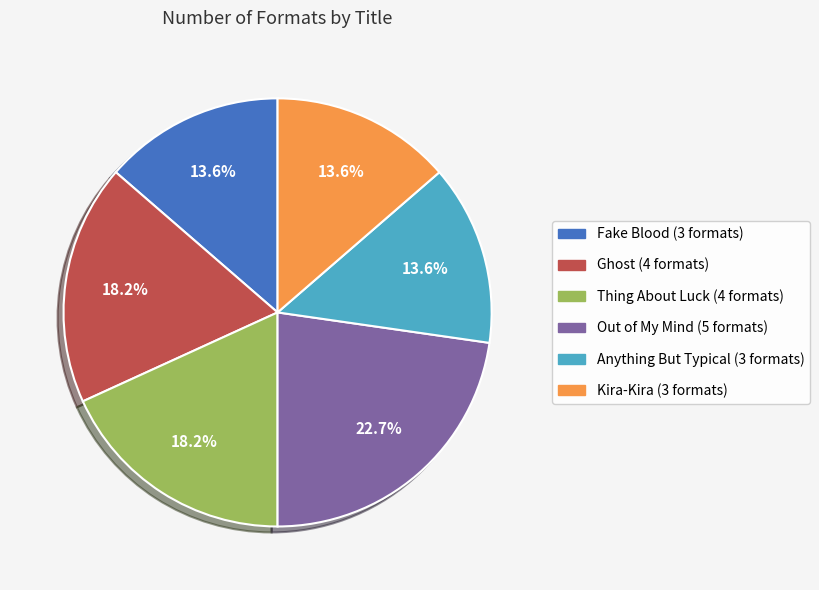

Which has a higher value, Out of My Mind or Fake Blood?

Out of My Mind